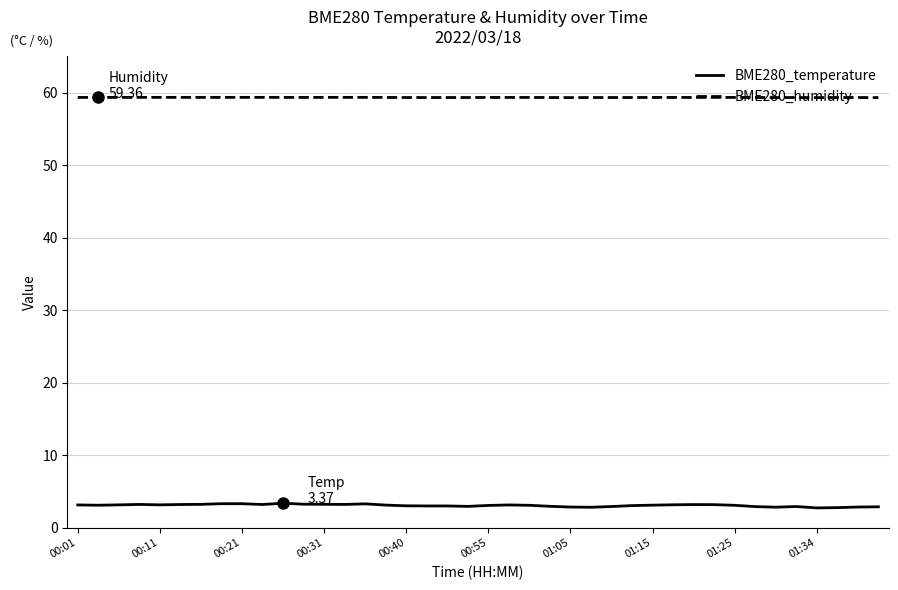

Rank the series by their maximum value, from highest to lowest.

BME280_humidity, BME280_temperature